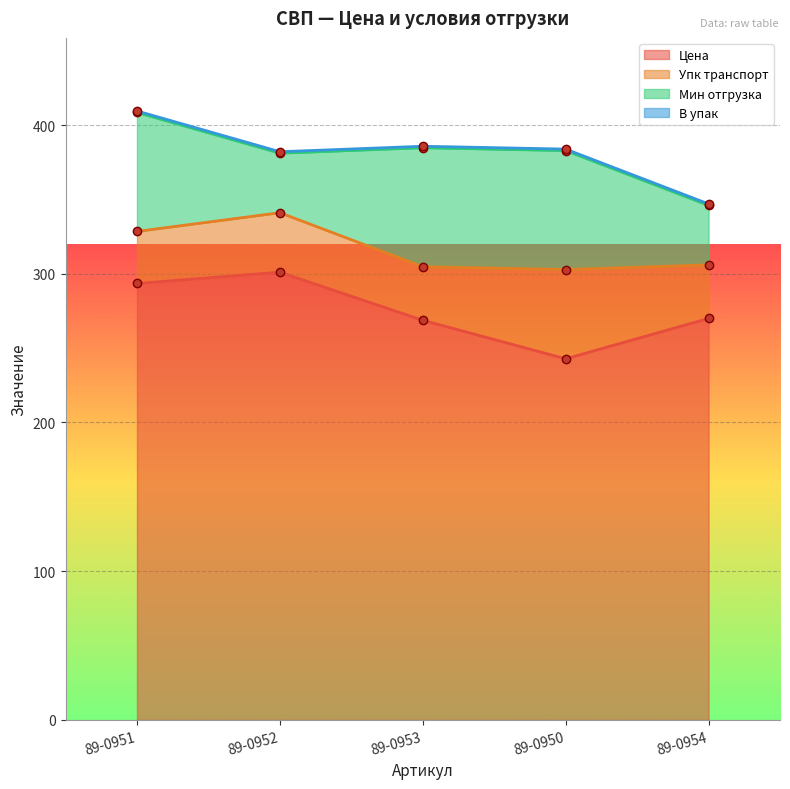

What is the label of the 2nd point from the right?

89-0950